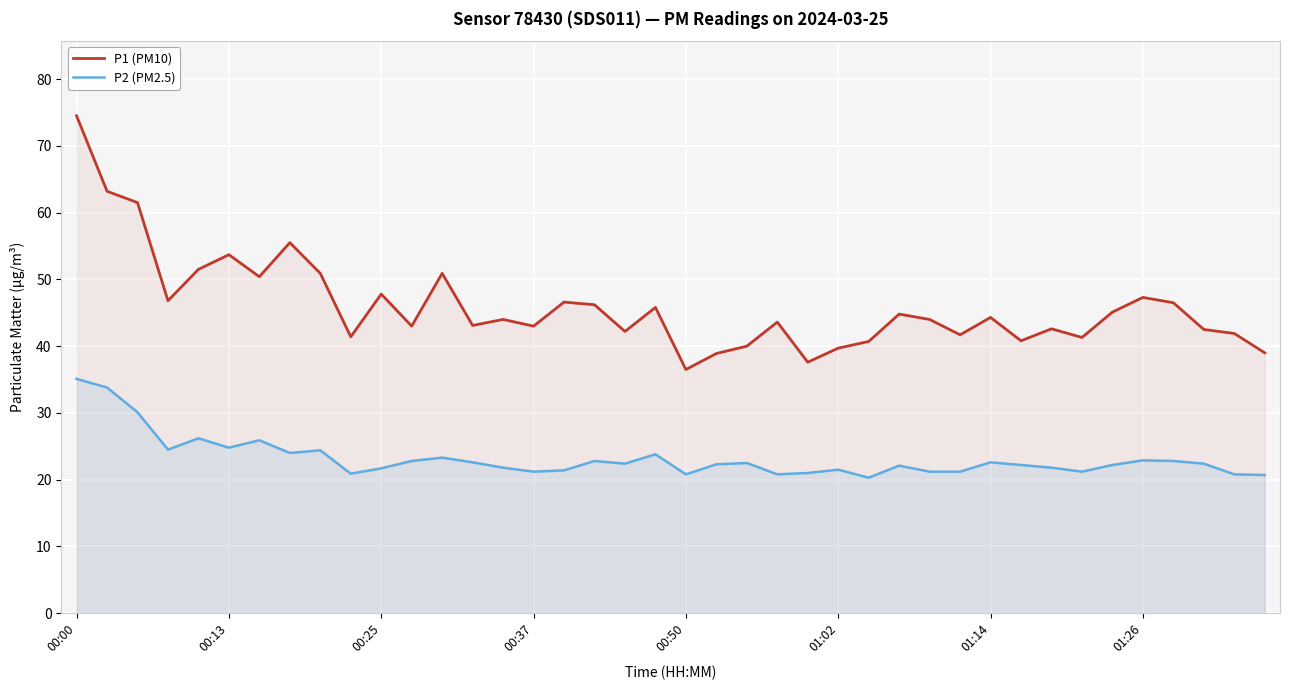

How many lines are shown in the chart?

2